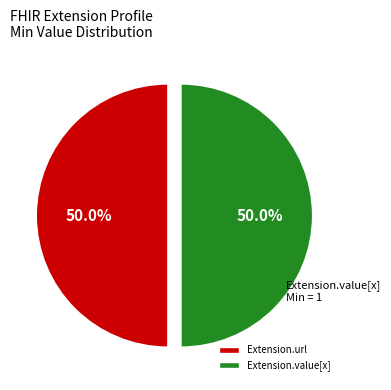

What is the ratio of the value at Extension.url to the value at Extension.value[x]?

1.0